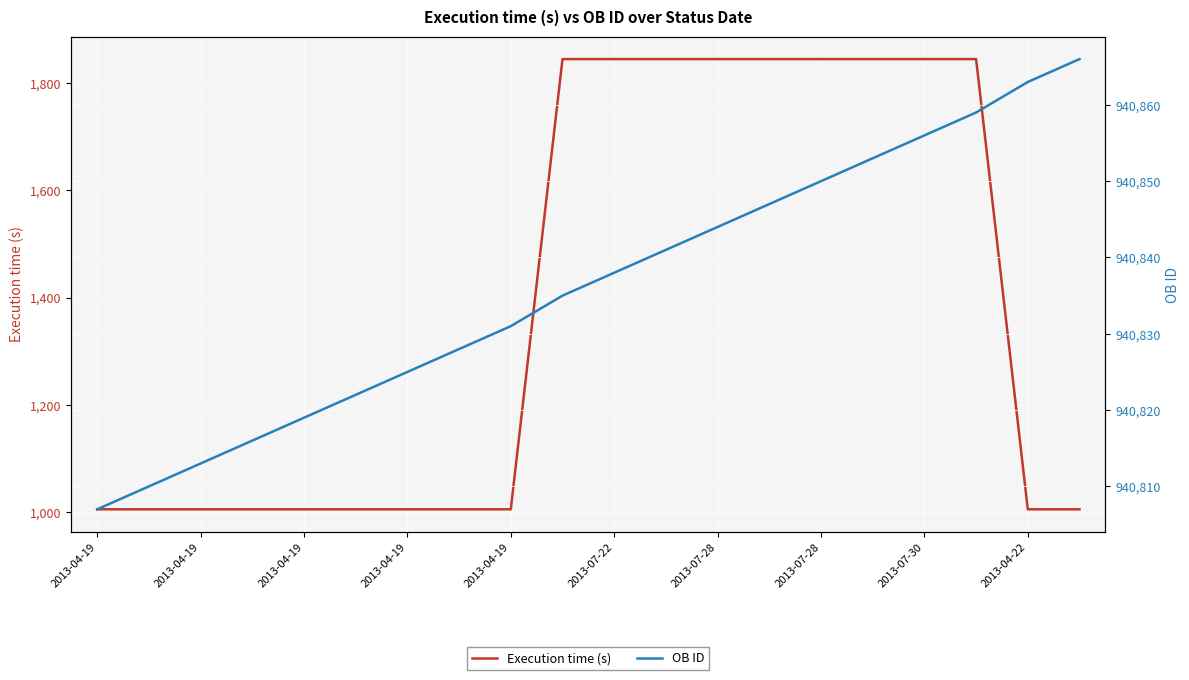

True or false: Execution time (s) has more than 1 points higher than both neighbors.

False